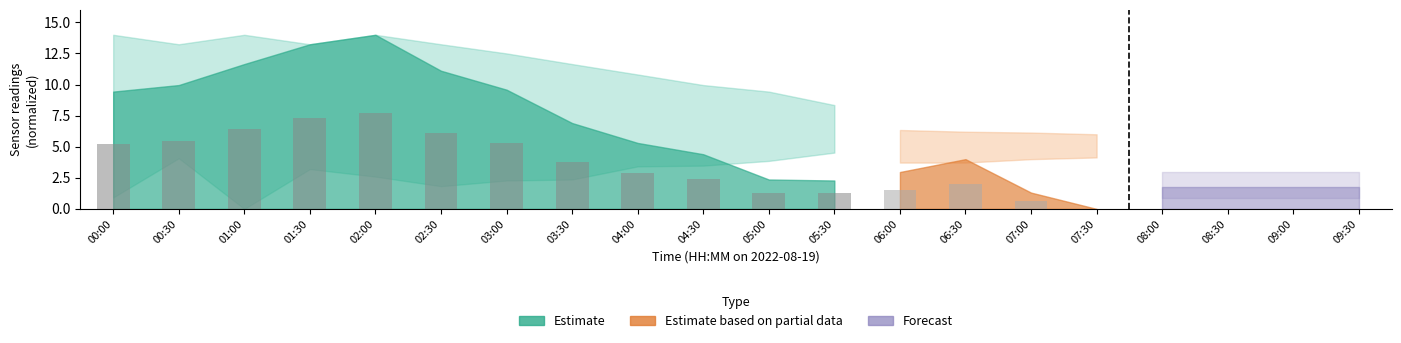

What is the average value?

4.6